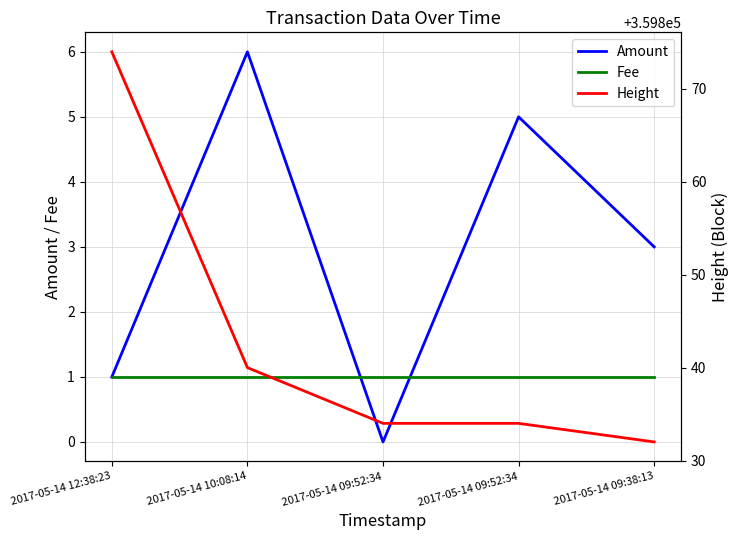

What is the average value of the Amount series?

3